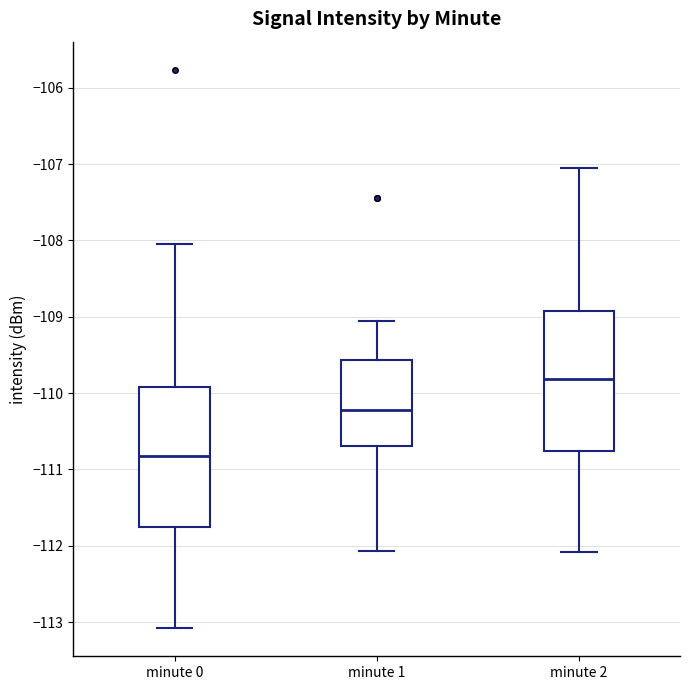

Which box's median line is the highest?

minute 2